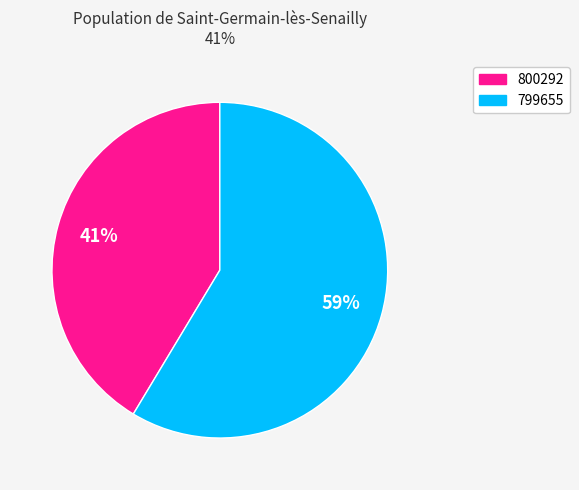

Combined, do 800292 and 799655 account for over 50%?

Yes